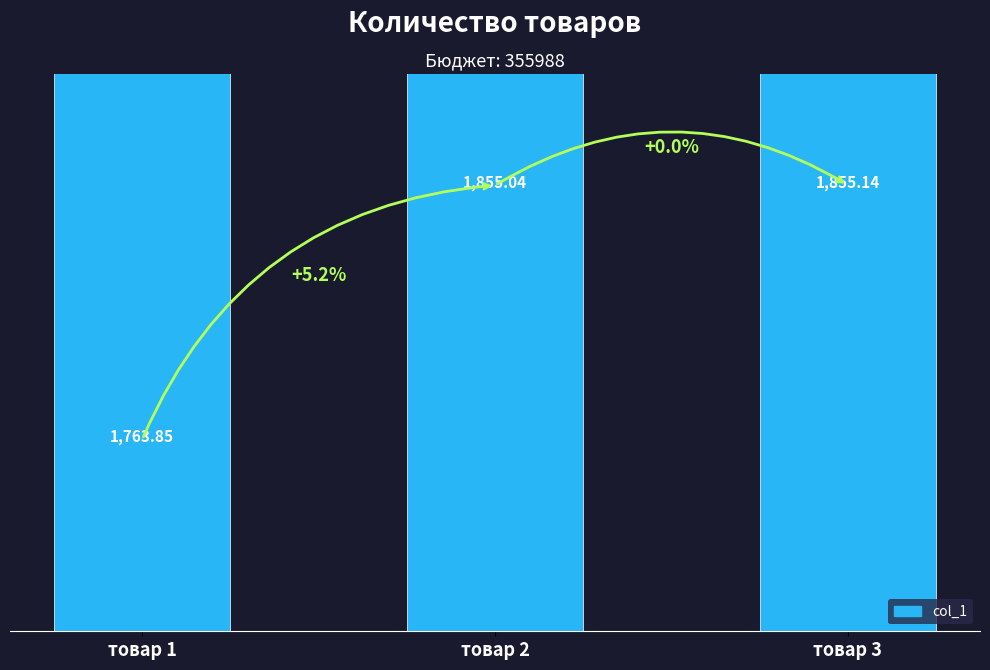

What is the change in value from товар 2 to товар 3?

+0.1